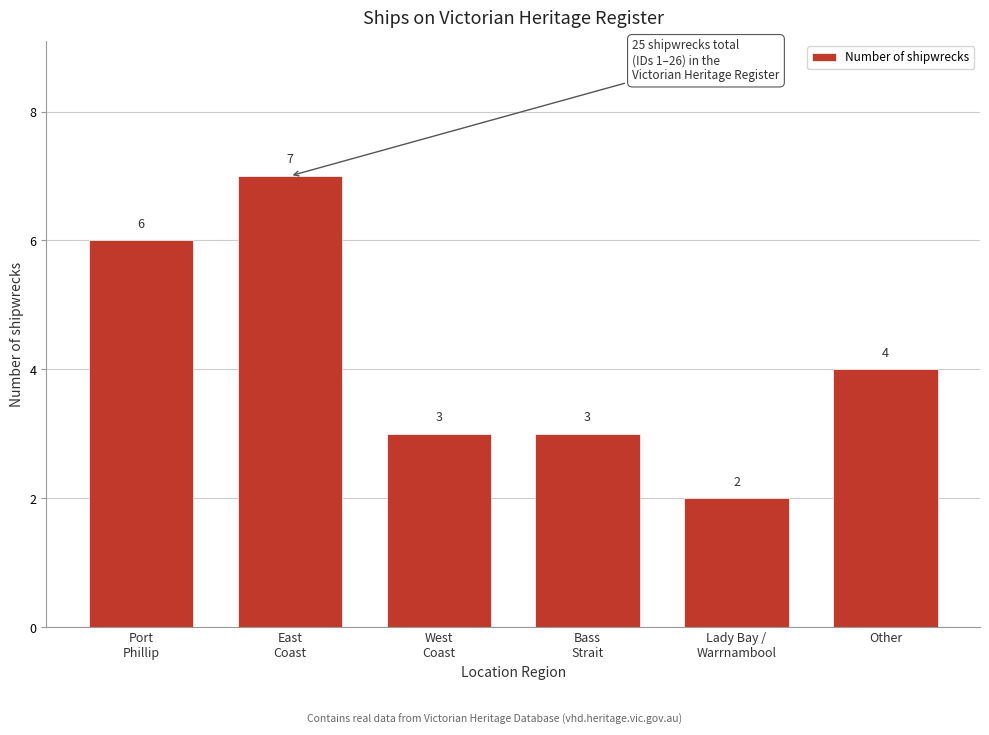

Reading right to left, list all the values displayed in this chart.

4	2	3	3	7	6